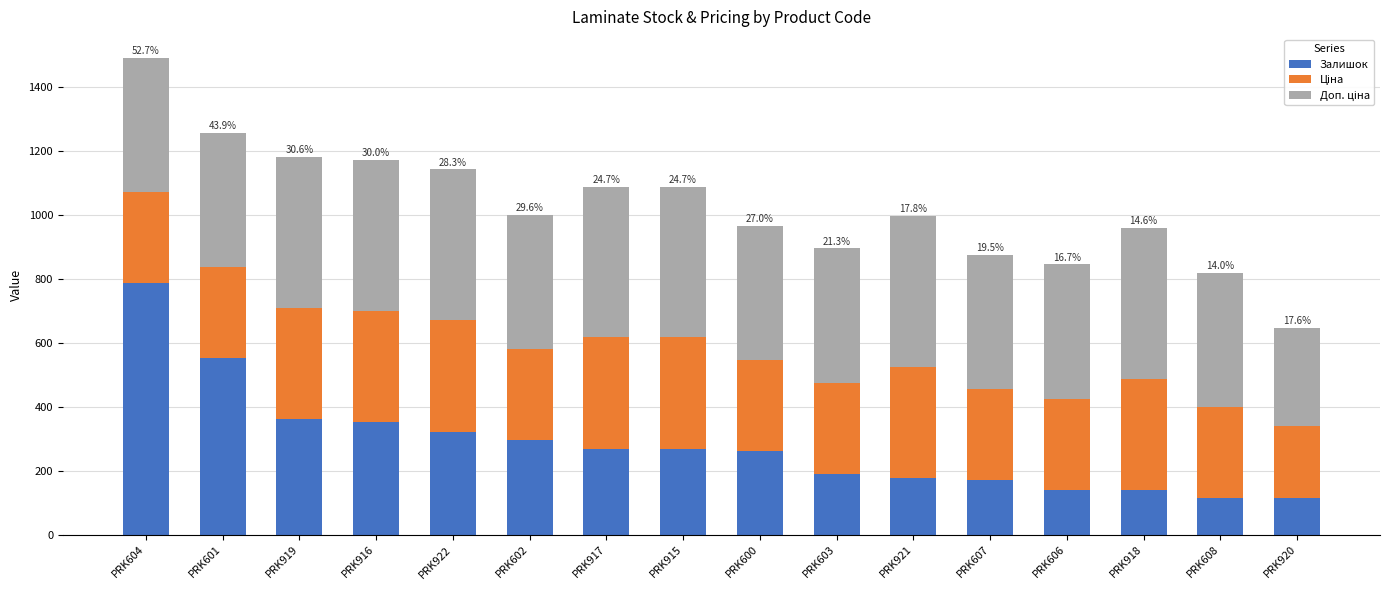

What value does the Залишок series have at PRK603?

191.0